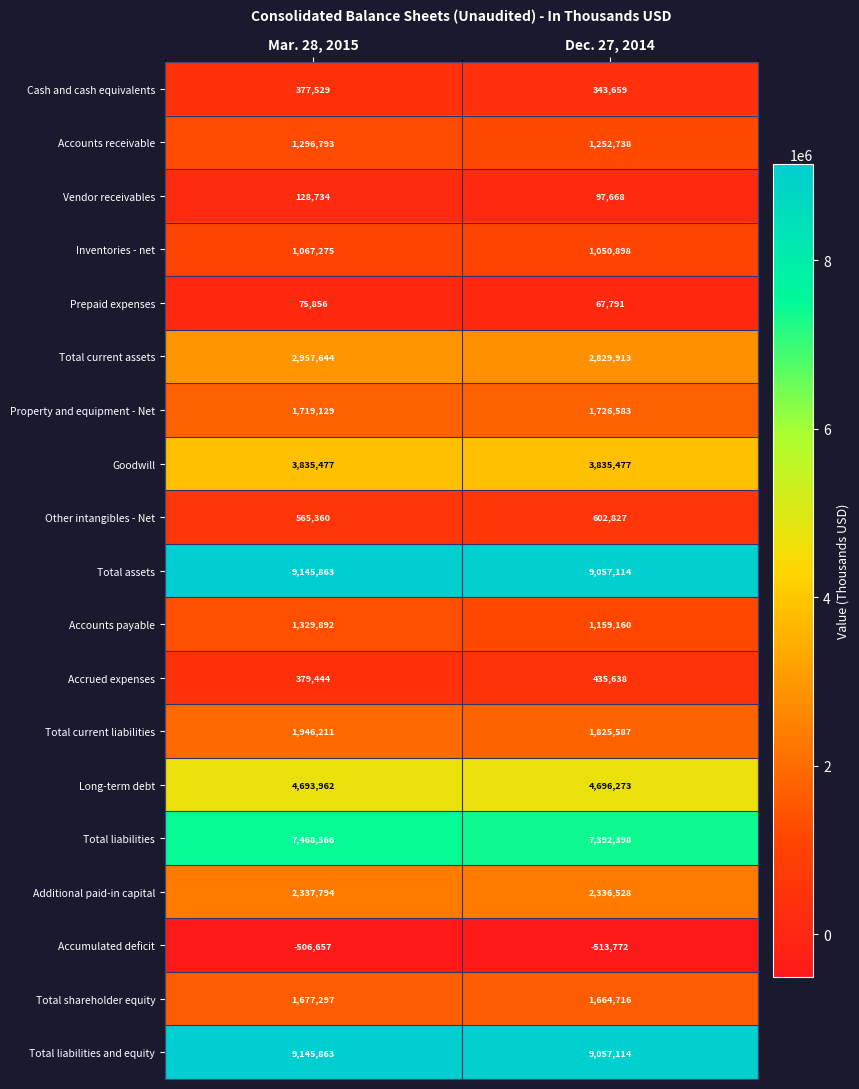

Is it true that Accumulated deficit equals -506657 at Mar. 28, 2015?

True